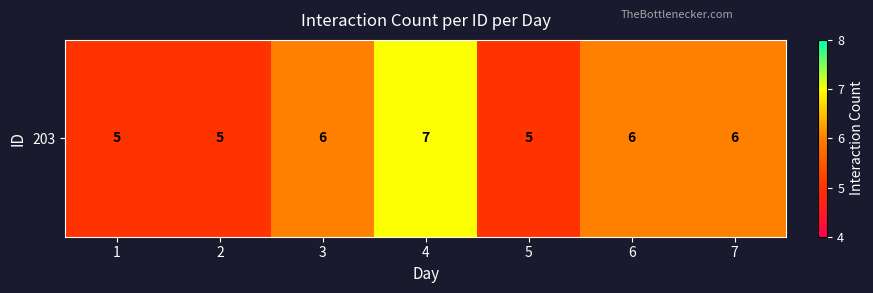

Between 7 and 3, which is larger?

7